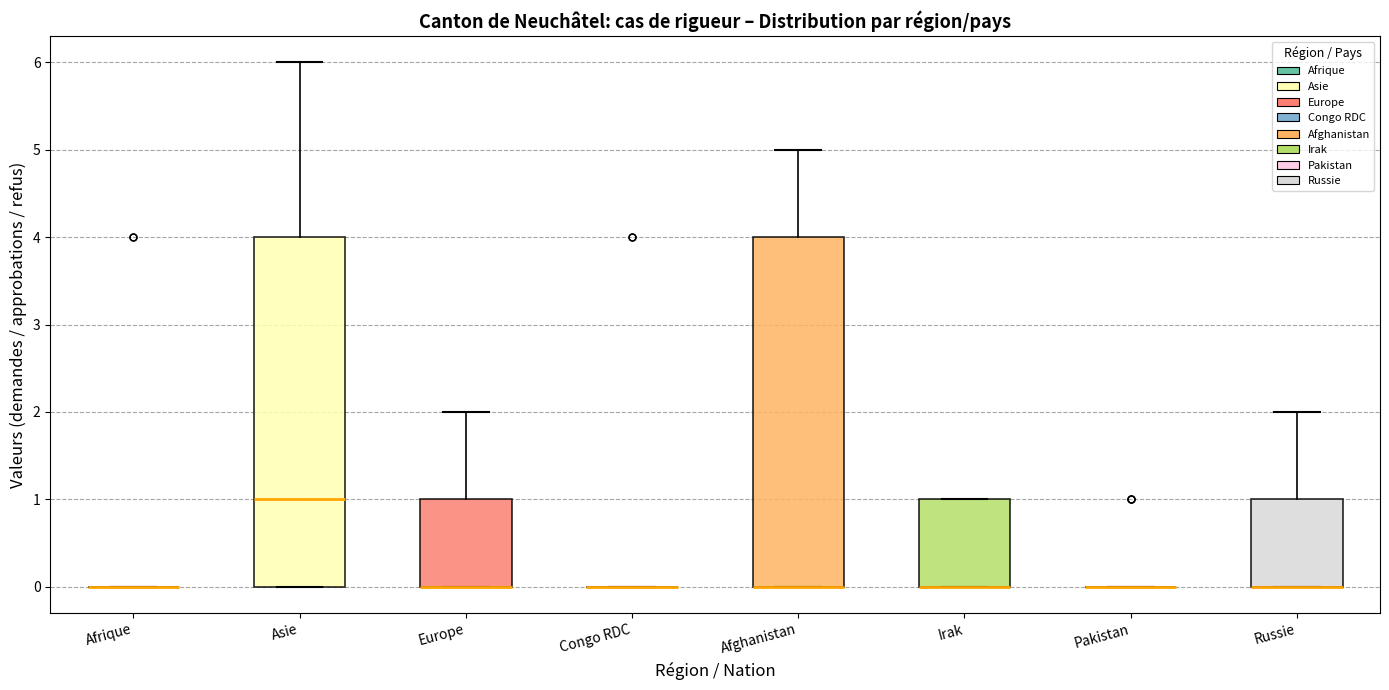

Reading left to right, read every box against the y-axis: the position of its median line, the range the box covers, and the ends of its whiskers. The values are not printed on the chart, so give them approximately, as read against the axis.

Afrique: box collapsed to a line at 0, whiskers 0 to 0
Asie: median 1, box 0 to 4, whiskers 0 to 6
Europe: median 0 (drawn on the box's lower edge), box 0 to 1, whiskers 0 to 2
Congo RDC: box collapsed to a line at 0, whiskers 0 to 0
Afghanistan: median 0 (drawn on the box's lower edge), box 0 to 4, whiskers 0 to 5
Irak: median 0 (drawn on the box's lower edge), box 0 to 1, whiskers 0 to 1
Pakistan: box collapsed to a line at 0, whiskers 0 to 0
Russie: median 0 (drawn on the box's lower edge), box 0 to 1, whiskers 0 to 2